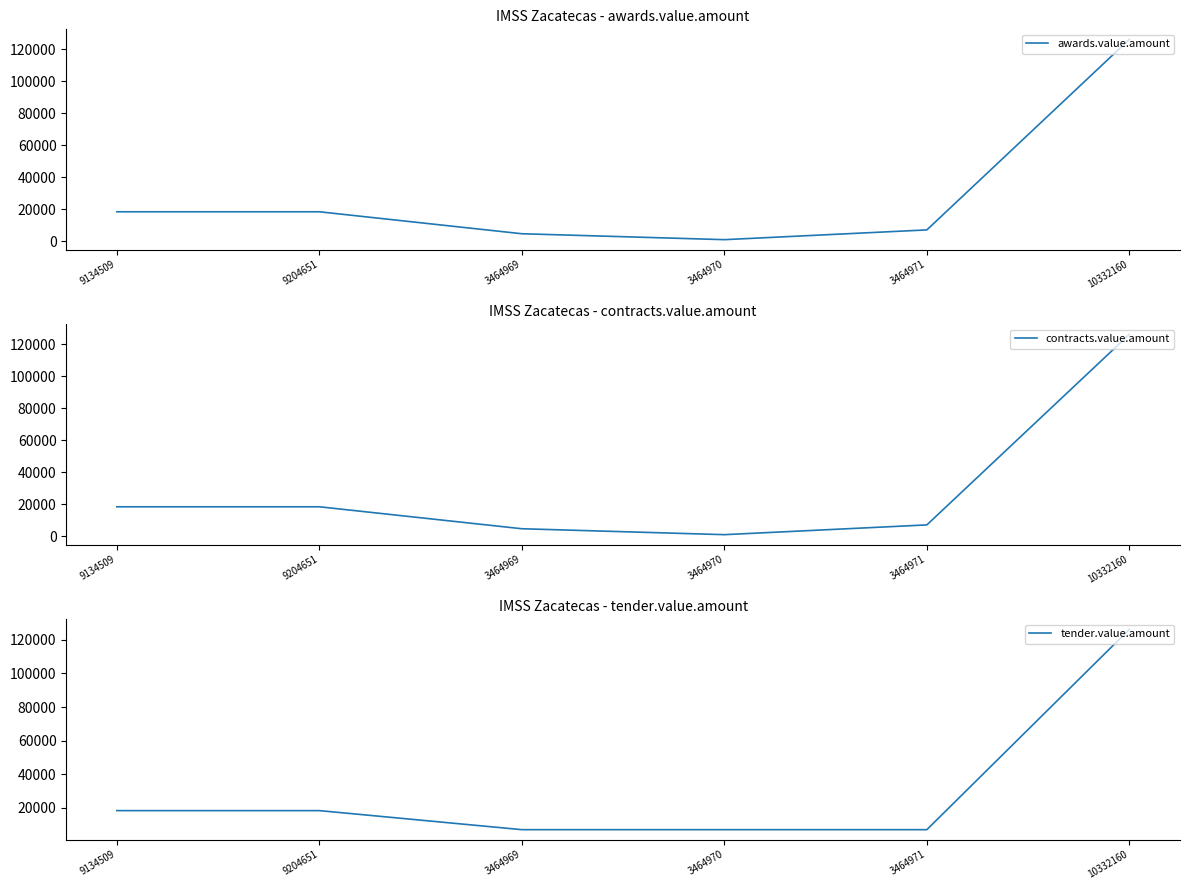

Which label corresponds to the smallest value in the chart?

3464970